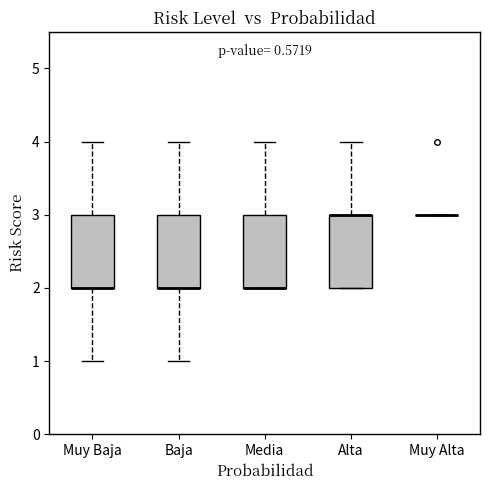

Reading left to right, transcribe this box plot: for each box, give where its median line is, the range the box spans, and where its two whiskers end, as read against the y-axis. The values are not printed on the chart, so give them approximately, as read against the axis.

Muy Baja: median 2 (drawn on the box's lower edge), box 2 to 3, whiskers 1 to 4
Baja: median 2 (drawn on the box's lower edge), box 2 to 3, whiskers 1 to 4
Media: median 2 (drawn on the box's lower edge), box 2 to 3, whiskers 2 to 4
Alta: median 3 (drawn on the box's upper edge), box 2 to 3, whiskers 2 to 4
Muy Alta: box collapsed to a line at 3, whiskers 3 to 3